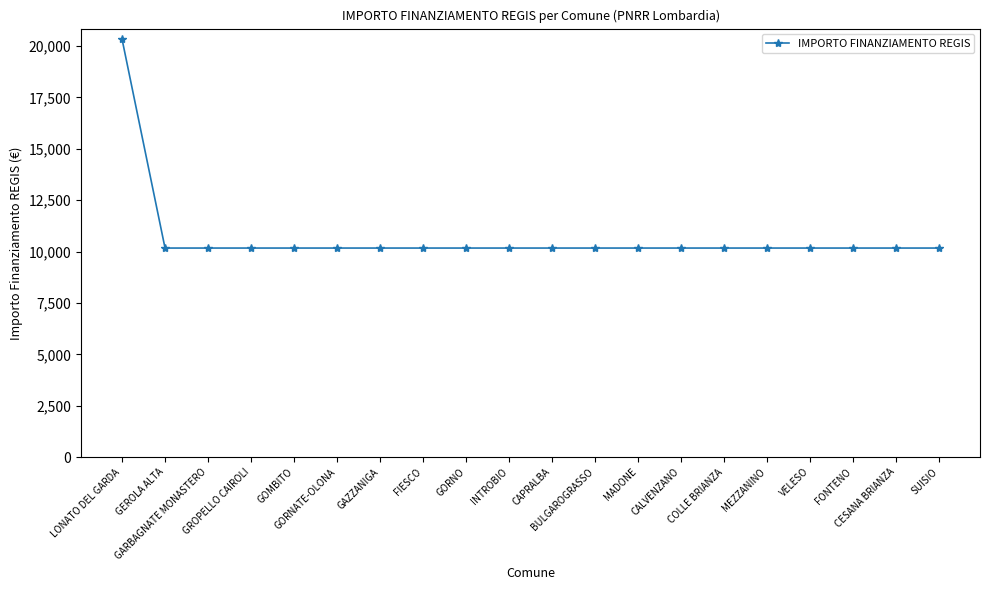

Reading left to right, transcribe all the data shown in this chart.

LONATO DEL GARDA=20344	GEROLA ALTA=10172	GARBAGNATE MONASTERO=10172	GROPELLO CAIROLI=10172	GOMBITO=10172	GORNATE-OLONA=10172	GAZZANIGA=10172	FIESCO=10172	GORNO=10172	INTROBIO=10172	CAPRALBA=10172	BULGAROGRASSO=10172	MADONE=10172	CALVENZANO=10172	COLLE BRIANZA=10172	MEZZANINO=10172	VELESO=10172	FONTENO=10172	CESANA BRIANZA=10172	SUISIO=10172